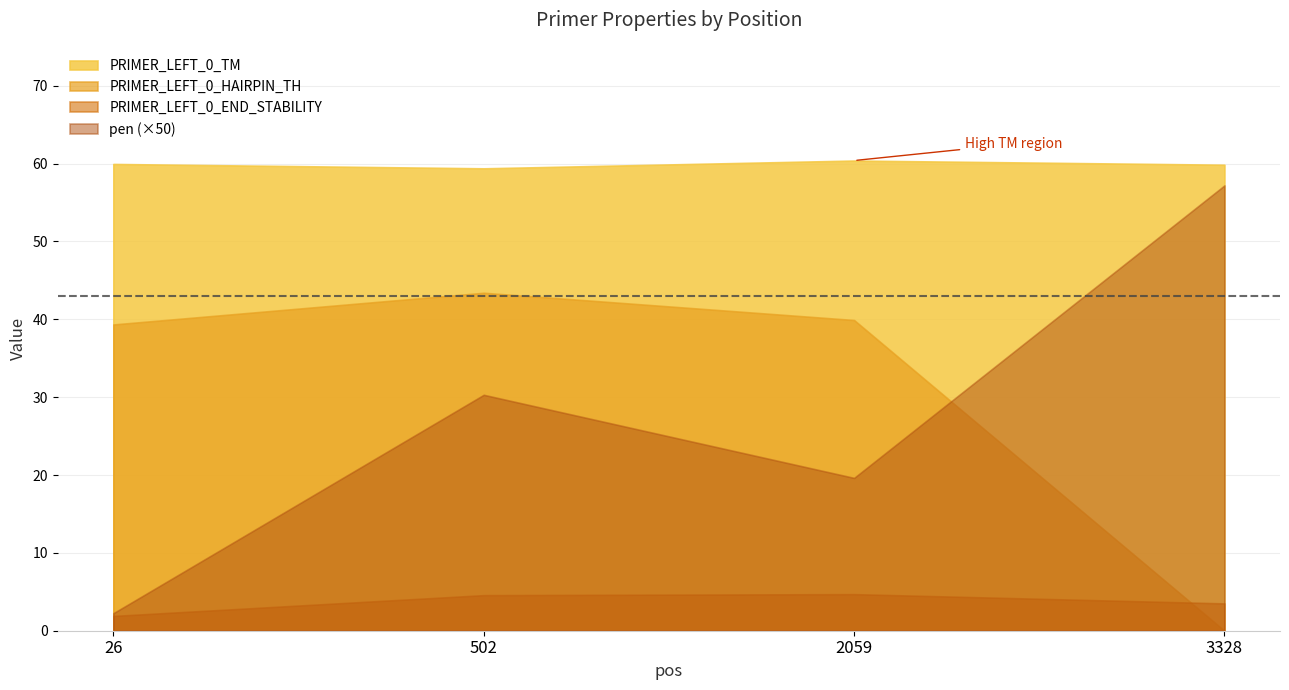

How many categories are shown in the chart?

4